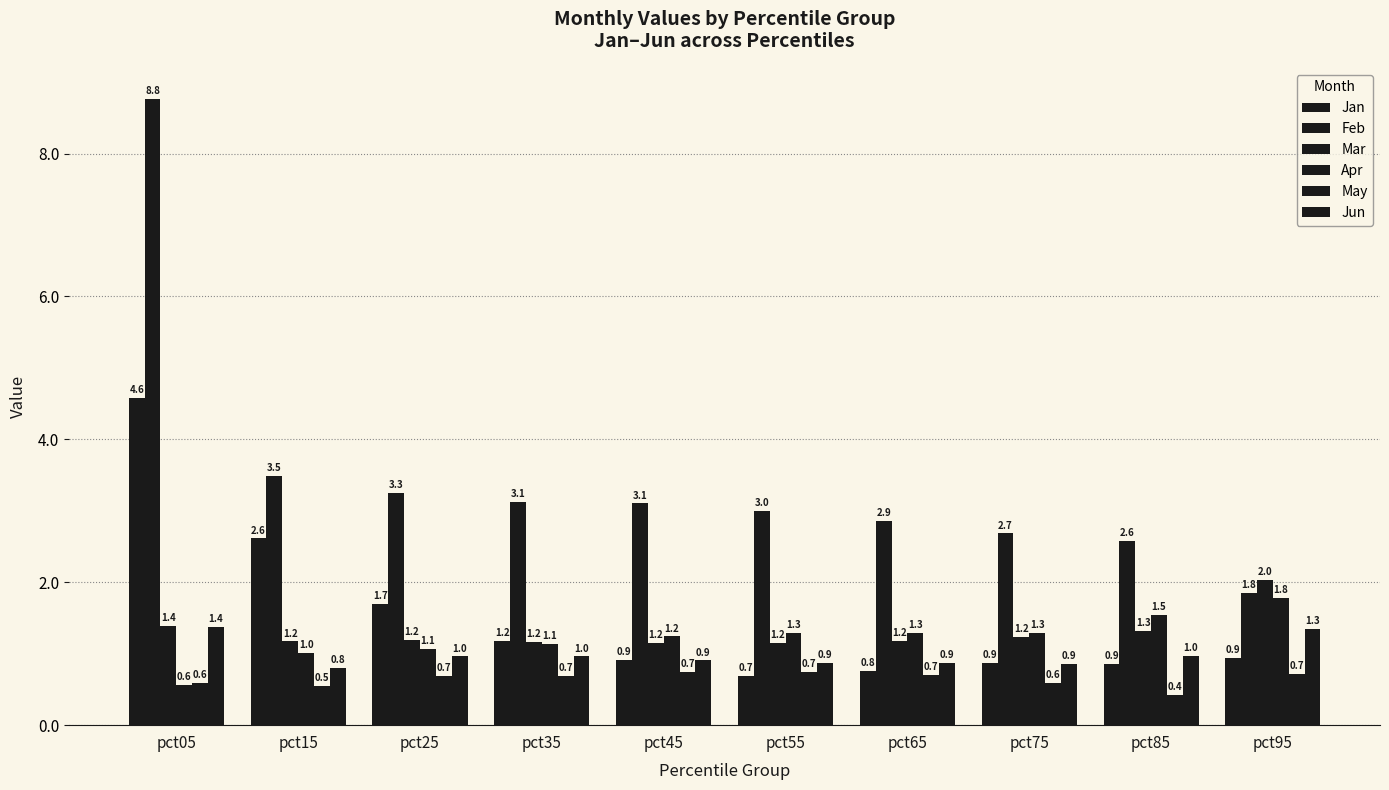

Where is May nearest to the value 0?

pct85